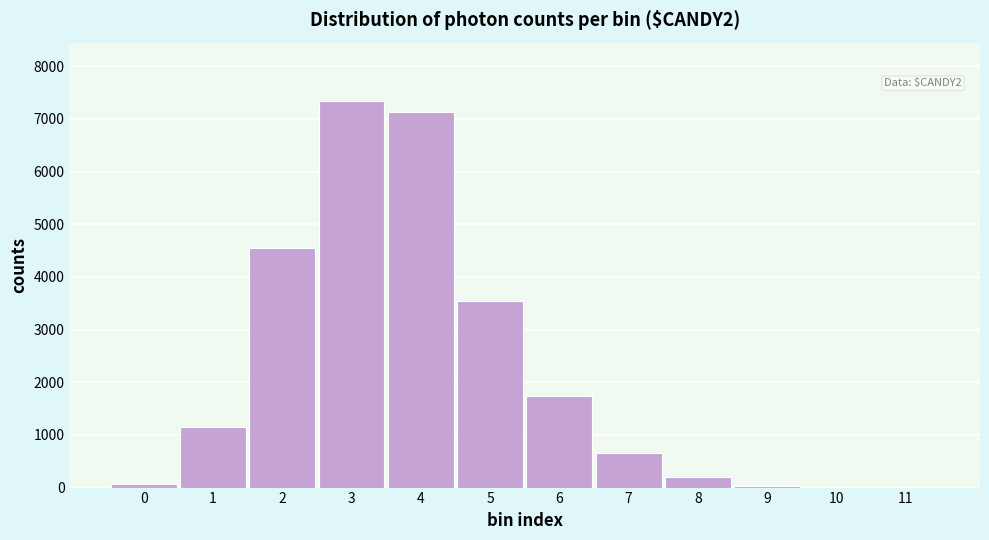

What is the sum of all values?

26398